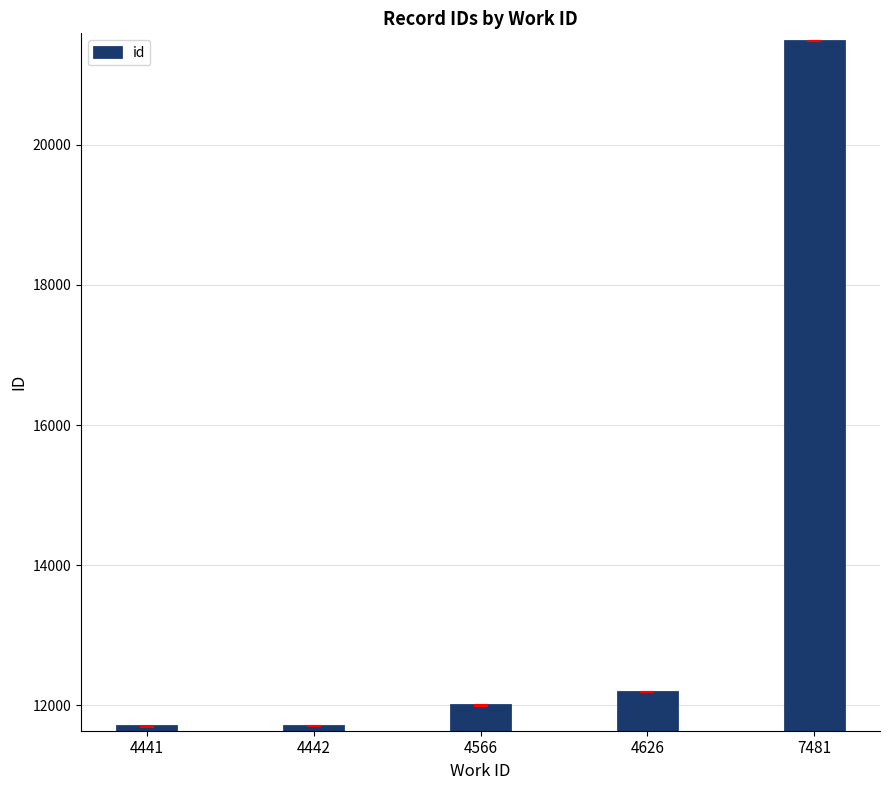

What is the sum of the values at 4441 and 4626?

23888.5